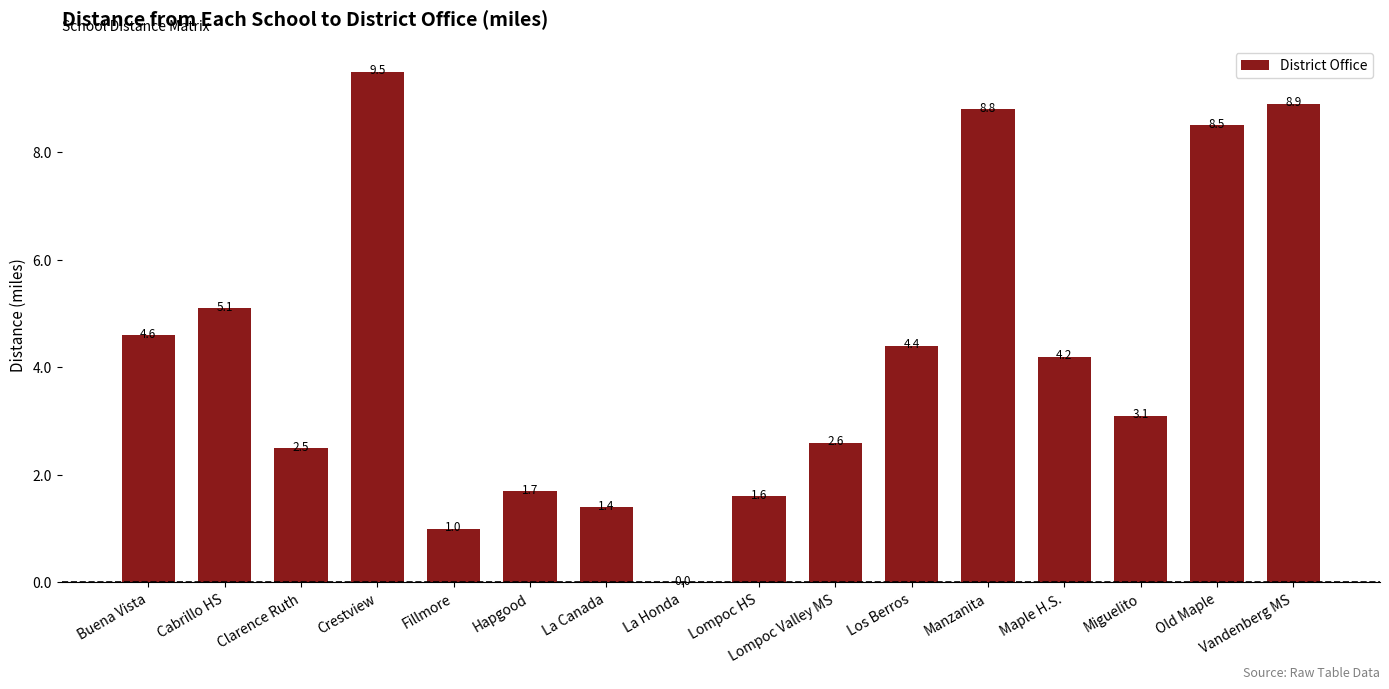

Which label corresponds to the largest value in the chart?

Crestview